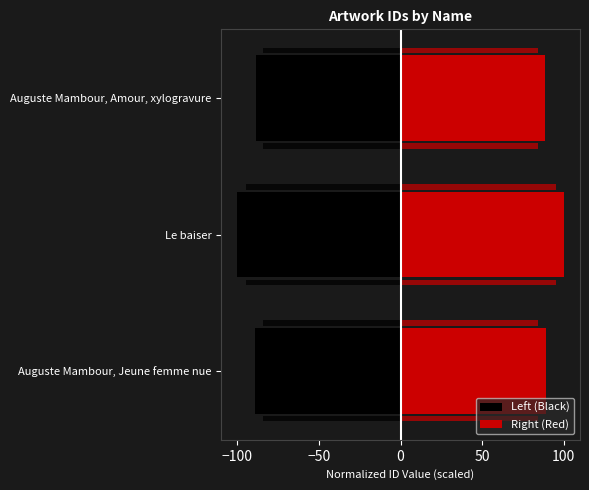

Between Auguste Mambour, Jeune femme nue and Auguste Mambour, Amour, xylogravure, which series saw the biggest shift?

Left (Black)